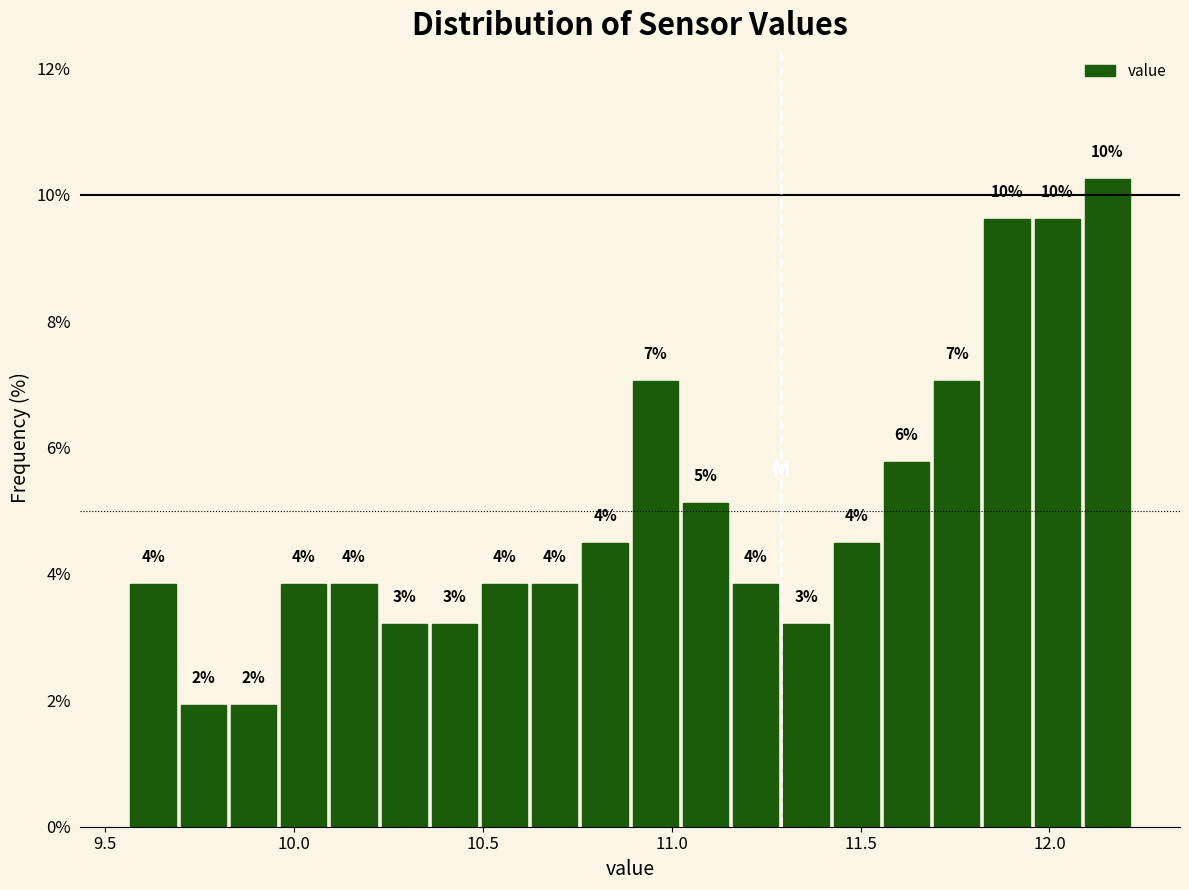

Read against the x-axis, roughly where is the centre of the tallest bar?

12.15